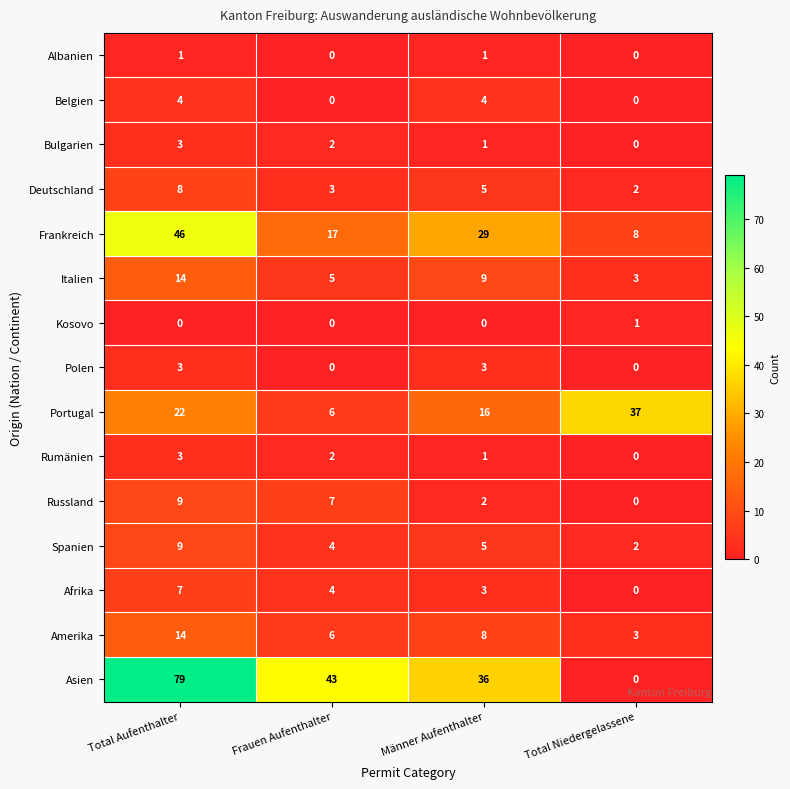

At which category is the sum across all series the highest?

Total Aufenthalter